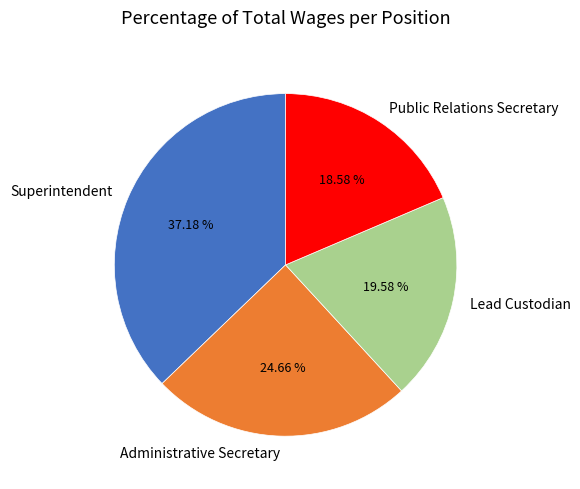

Count the number of slices in the pie.

4